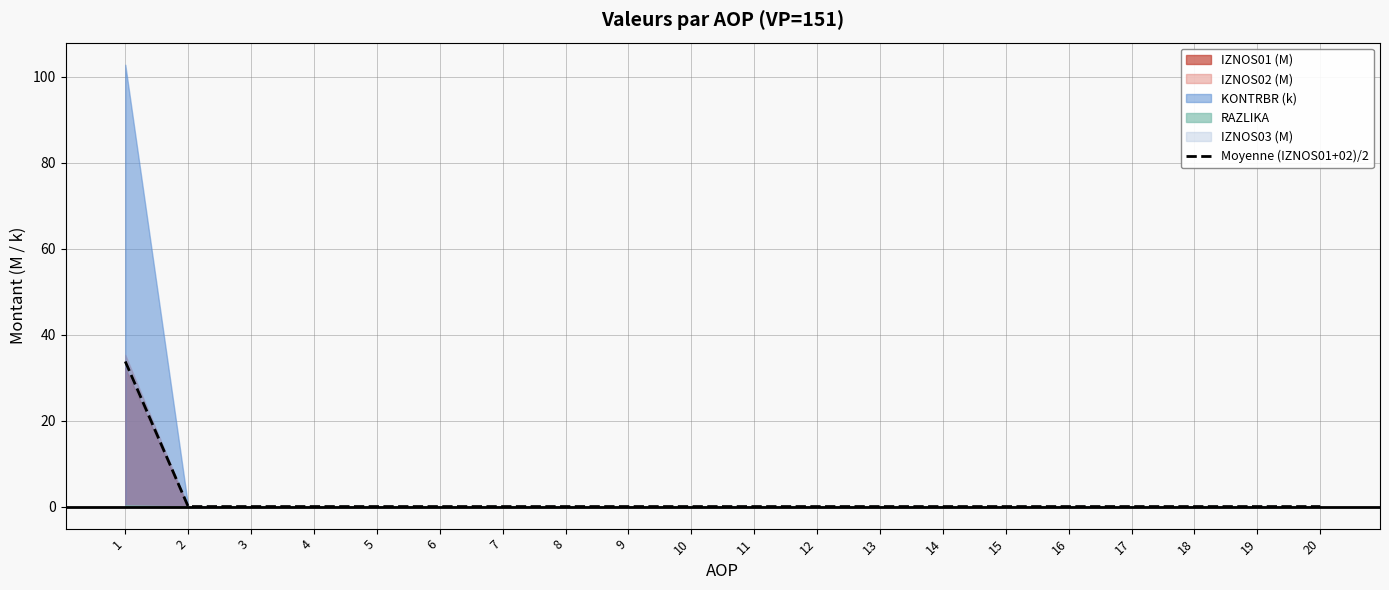

Between 13 and 20, which is larger?

13